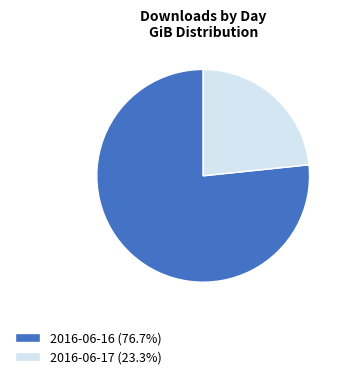

What is the ratio of the value at 2016-06-16 (76.7%) to the value at 2016-06-17 (23.3%)?

3.3